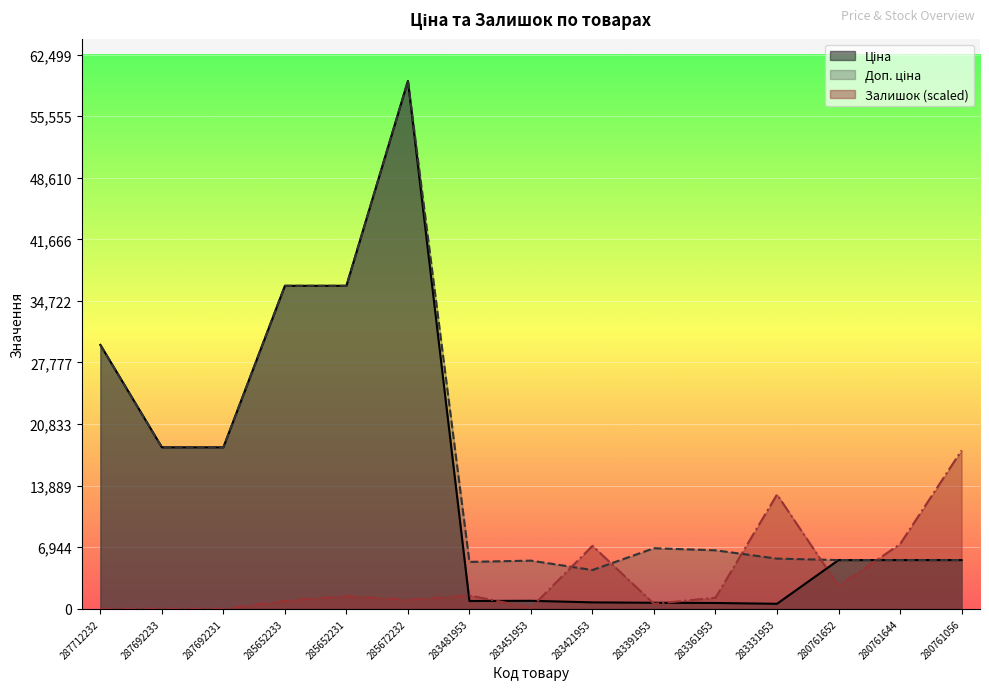

What is the difference between the highest and lowest values at 283361953?

5938.1